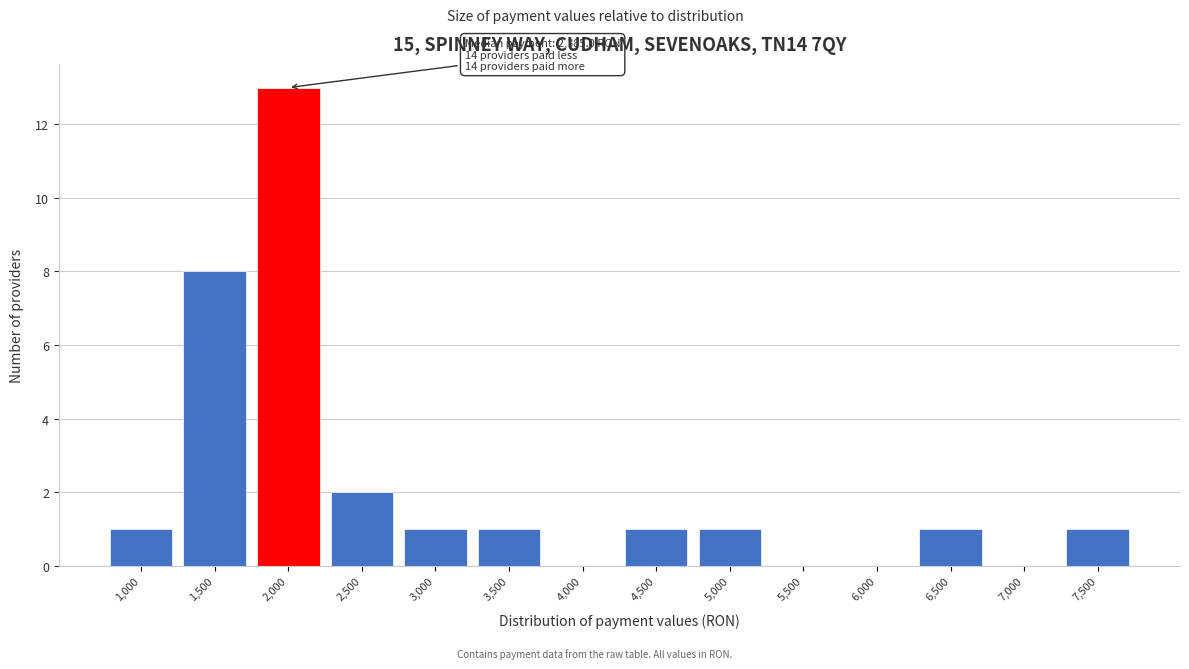

Reading left to right, transcribe all the data shown in this chart.

1,000=1	1,500=8	2,000=13	2,500=2	3,000=1	3,500=1	4,000=0	4,500=1	5,000=1	5,500=0	6,000=0	6,500=1	7,000=0	7,500=1